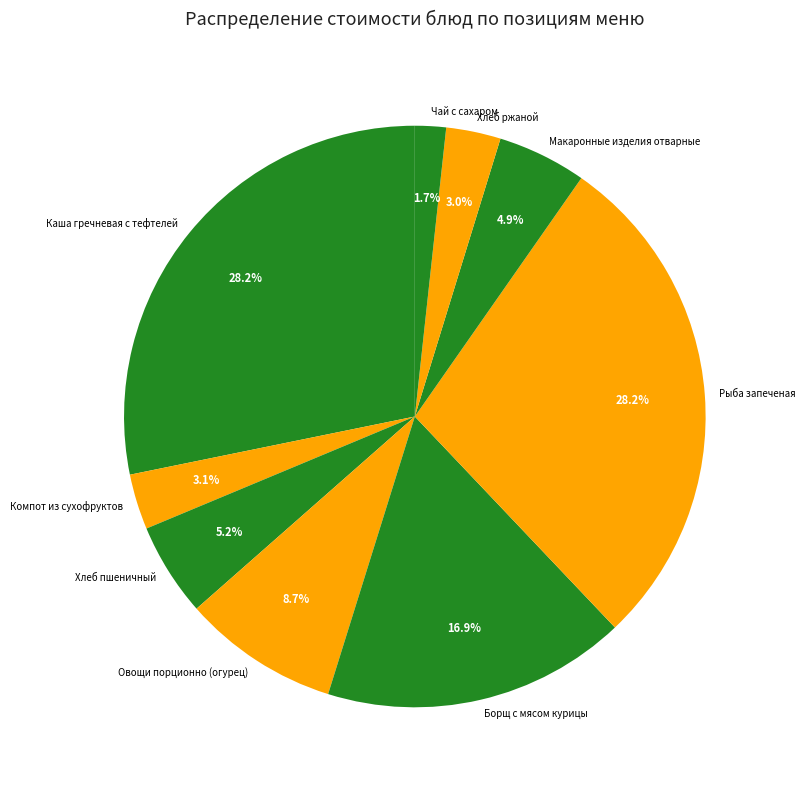

Count the number of slices in the pie.

9